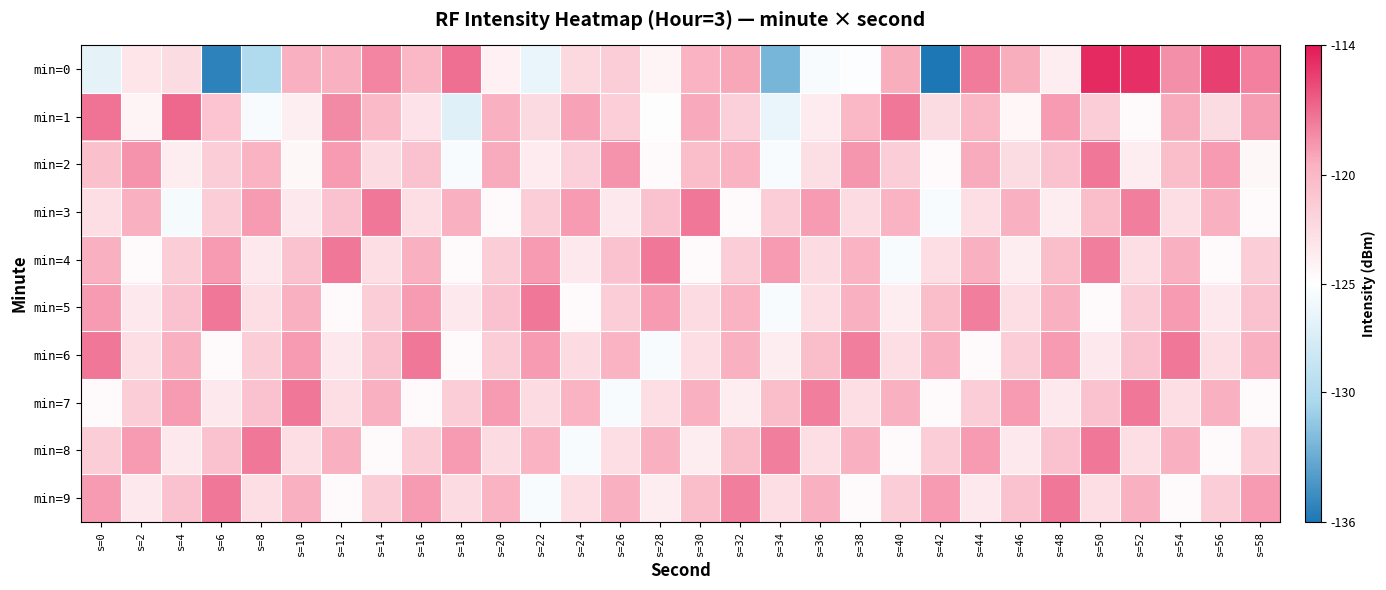

Which series has the largest range (max minus min)?

min=0